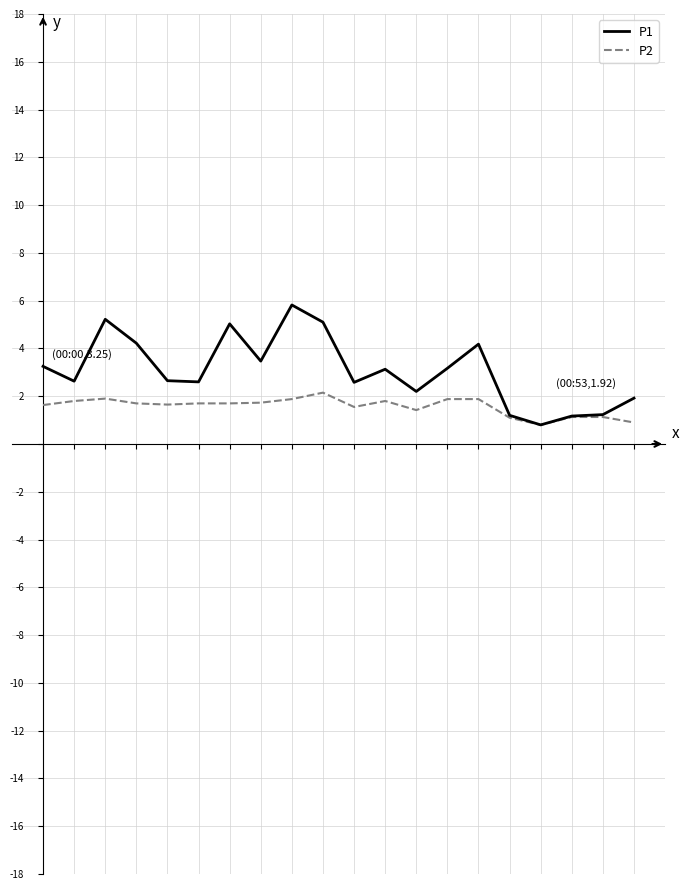

Rank the series by their average value, from lowest to highest.

P2, P1